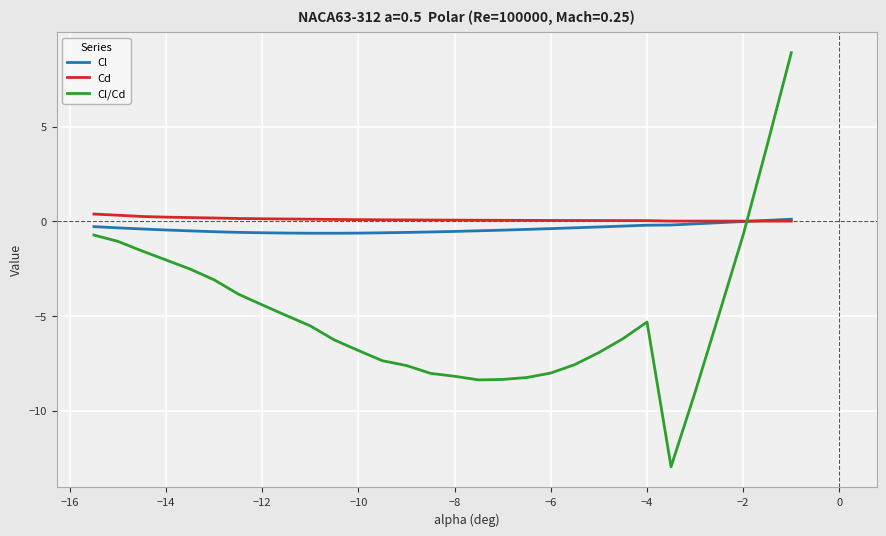

Which series has the largest range (max minus min)?

Cl/Cd